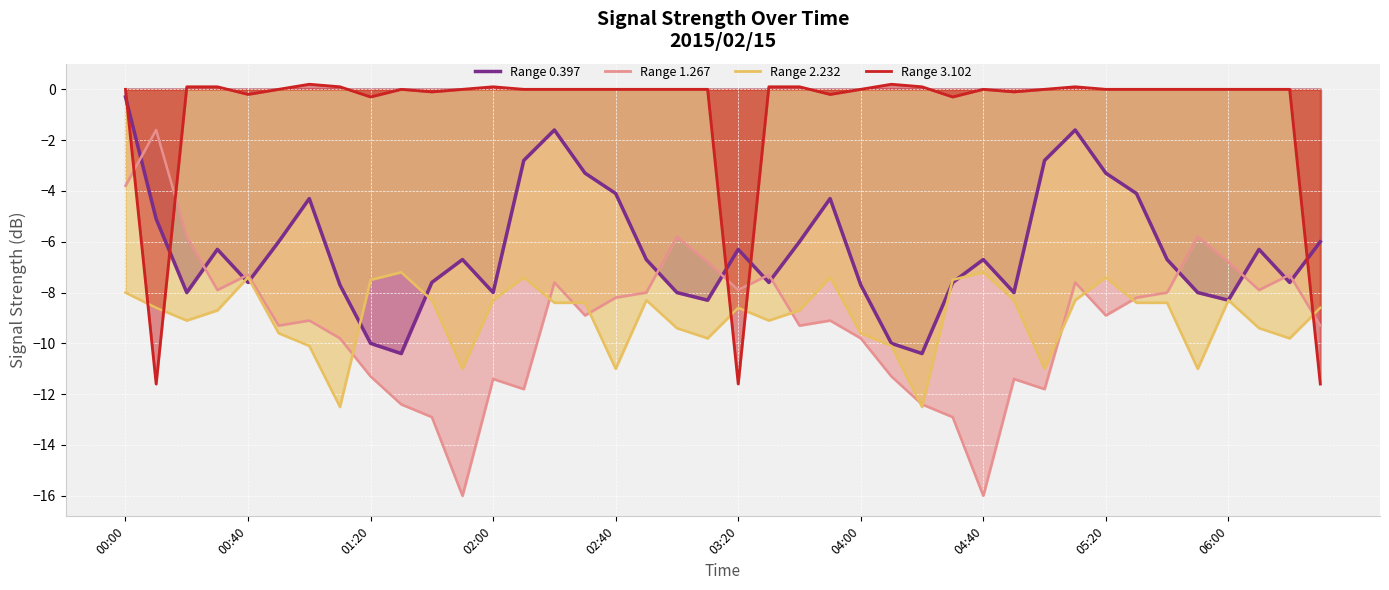

What is the difference between the maximum and second lowest values in the 0.397 line series?

10.1